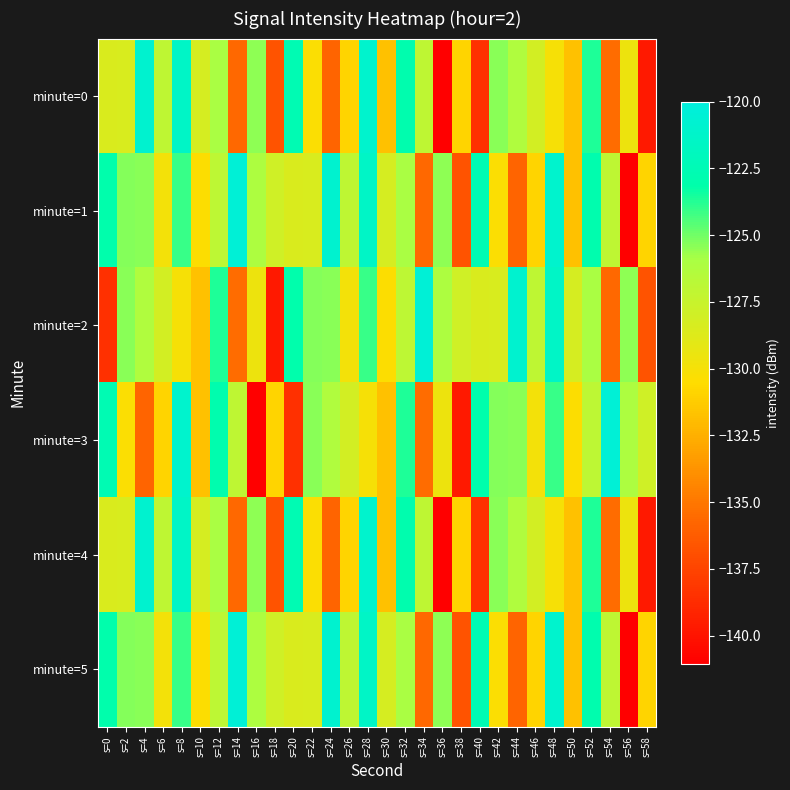

Reading right to left, transcribe all the data shown in this chart.

minute=0: s=58=-139.7	s=56=-129.6	s=54=-135.5	s=52=-123.7	s=50=-131.8	s=48=-130.0	s=46=-128.1	s=44=-126.3	s=42=-125.4	s=40=-138.6	s=38=-130.9	s=36=-141.0	s=34=-127.1	s=32=-122.9	s=30=-131.7	s=28=-121.0	s=26=-130.9	s=24=-135.9	s=22=-130.3	s=20=-122.6	s=18=-136.7	s=16=-125.5	s=14=-135.7	s=12=-126.0	s=10=-128.2	s=8=-121.5	s=6=-127.0	s=4=-120.9	s=2=-128.4	s=0=-128.5
minute=1: s=58=-130.9	s=56=-141.0	s=54=-127.1	s=52=-122.9	s=50=-131.7	s=48=-121.0	s=46=-130.9	s=44=-135.9	s=42=-130.3	s=40=-122.6	s=38=-136.7	s=36=-125.5	s=34=-135.7	s=32=-126.0	s=30=-128.2	s=28=-121.5	s=26=-127.0	s=24=-120.9	s=22=-128.4	s=20=-128.5	s=18=-128.0	s=16=-126.1	s=14=-120.4	s=12=-126.9	s=10=-130.4	s=8=-124.1	s=6=-129.9	s=4=-125.4	s=2=-125.3	s=0=-123.0
minute=2: s=58=-136.7	s=56=-125.5	s=54=-135.7	s=52=-126.0	s=50=-128.2	s=48=-121.5	s=46=-127.0	s=44=-120.9	s=42=-128.4	s=40=-128.5	s=38=-128.0	s=36=-126.1	s=34=-120.4	s=32=-126.9	s=30=-130.4	s=28=-124.1	s=26=-129.9	s=24=-125.4	s=22=-125.3	s=20=-123.0	s=18=-139.7	s=16=-129.6	s=14=-135.5	s=12=-123.7	s=10=-131.8	s=8=-130.0	s=6=-128.1	s=4=-126.3	s=2=-125.4	s=0=-138.6
minute=3: s=58=-128.0	s=56=-126.1	s=54=-120.4	s=52=-126.9	s=50=-130.4	s=48=-124.1	s=46=-129.9	s=44=-125.4	s=42=-125.3	s=40=-123.0	s=38=-139.7	s=36=-129.6	s=34=-135.5	s=32=-123.7	s=30=-131.8	s=28=-130.0	s=26=-128.1	s=24=-126.3	s=22=-125.4	s=20=-138.6	s=18=-130.9	s=16=-141.0	s=14=-127.1	s=12=-122.9	s=10=-131.7	s=8=-121.0	s=6=-130.9	s=4=-135.9	s=2=-130.3	s=0=-122.6
minute=4: s=58=-139.7	s=56=-129.6	s=54=-135.5	s=52=-123.7	s=50=-131.8	s=48=-130.0	s=46=-128.1	s=44=-126.3	s=42=-125.4	s=40=-138.6	s=38=-130.9	s=36=-141.0	s=34=-127.1	s=32=-122.9	s=30=-131.7	s=28=-121.0	s=26=-130.9	s=24=-135.9	s=22=-130.3	s=20=-122.6	s=18=-136.7	s=16=-125.5	s=14=-135.7	s=12=-126.0	s=10=-128.2	s=8=-121.5	s=6=-127.0	s=4=-120.9	s=2=-128.4	s=0=-128.5
minute=5: s=58=-130.9	s=56=-141.0	s=54=-127.1	s=52=-122.9	s=50=-131.7	s=48=-121.0	s=46=-130.9	s=44=-135.9	s=42=-130.3	s=40=-122.6	s=38=-136.7	s=36=-125.5	s=34=-135.7	s=32=-126.0	s=30=-128.2	s=28=-121.5	s=26=-127.0	s=24=-120.9	s=22=-128.4	s=20=-128.5	s=18=-128.0	s=16=-126.1	s=14=-120.4	s=12=-126.9	s=10=-130.4	s=8=-124.1	s=6=-129.9	s=4=-125.4	s=2=-125.3	s=0=-123.0